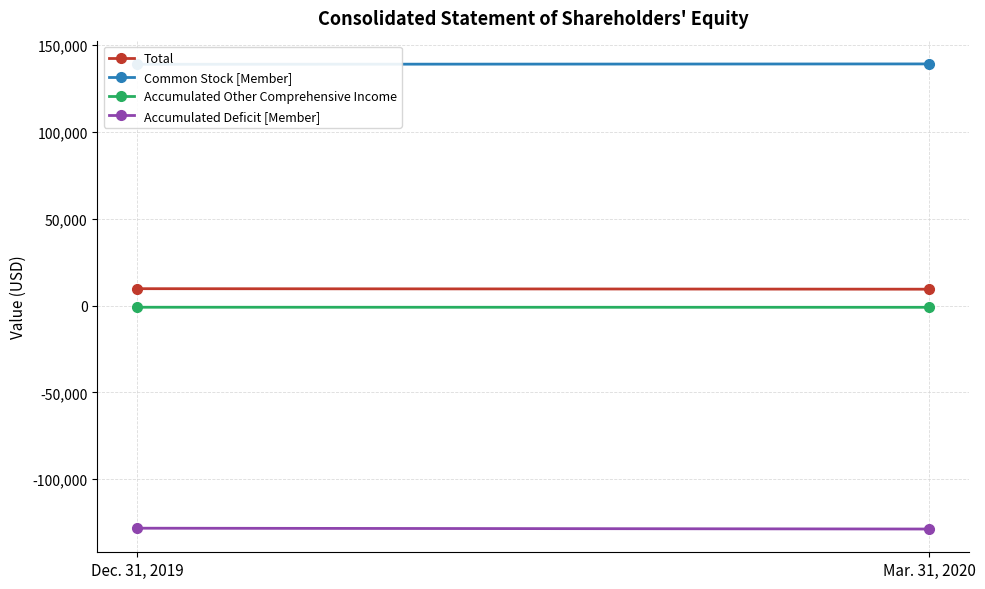

Which label corresponds to the largest value in the chart?

Mar. 31, 2020